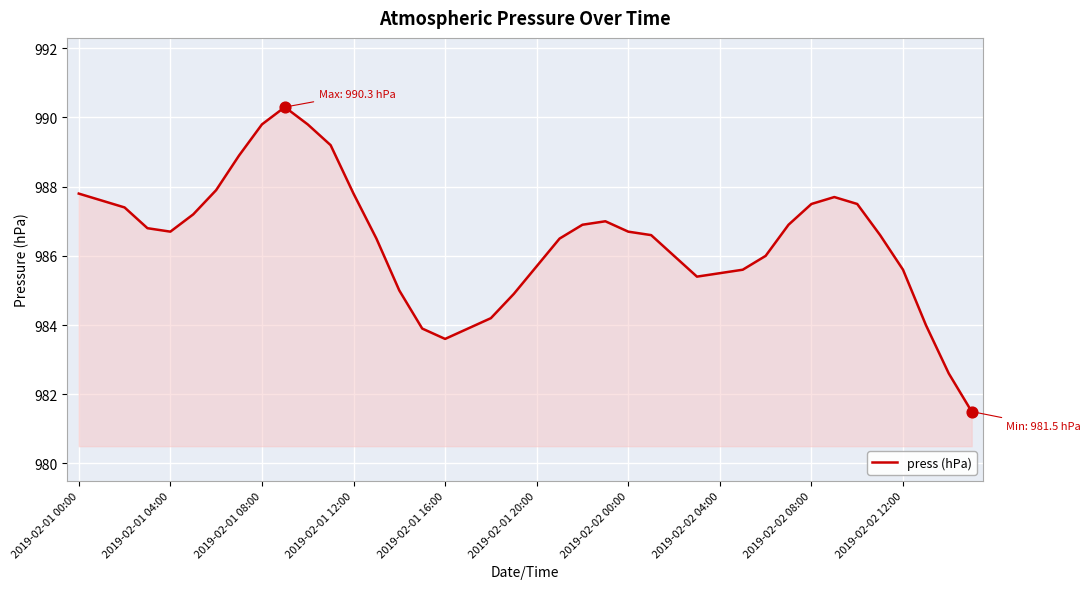

What is the maximum value shown in the chart?

990.3